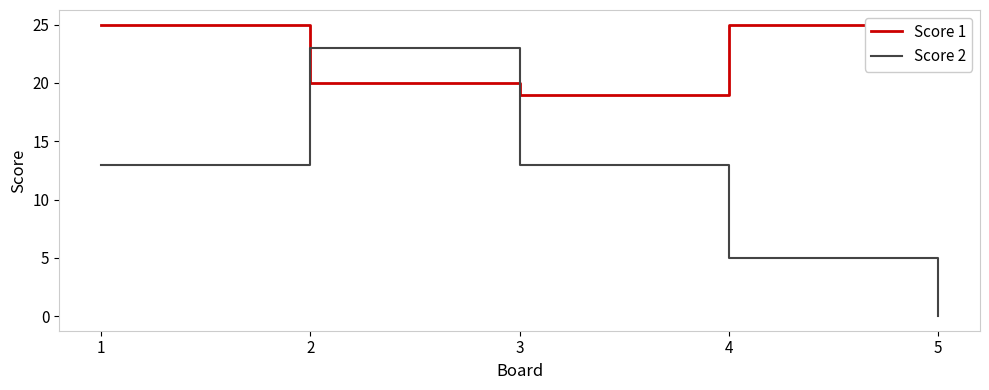

Rank the series by their average value, from highest to lowest.

Score 1, Score 2